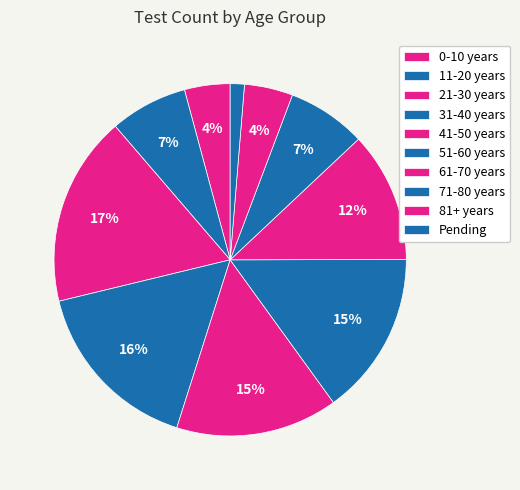

To the nearest percent, what portion does 0-10 years represent?

4%